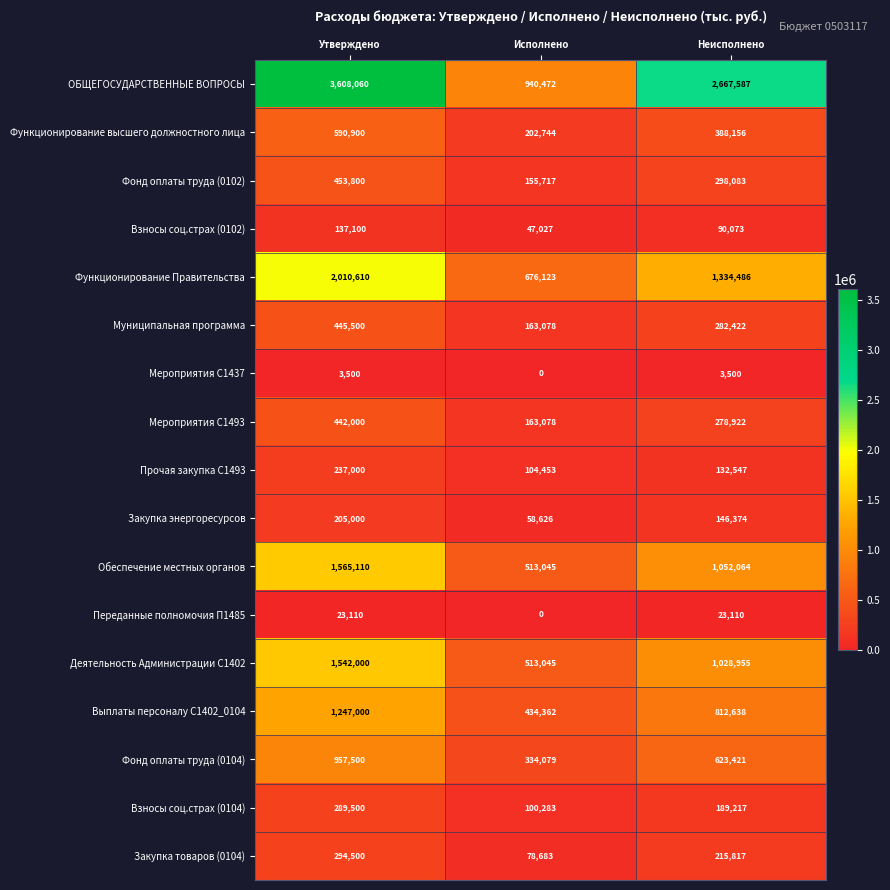

Read the Закупка товаров (0104) value at Утверждено.

294500